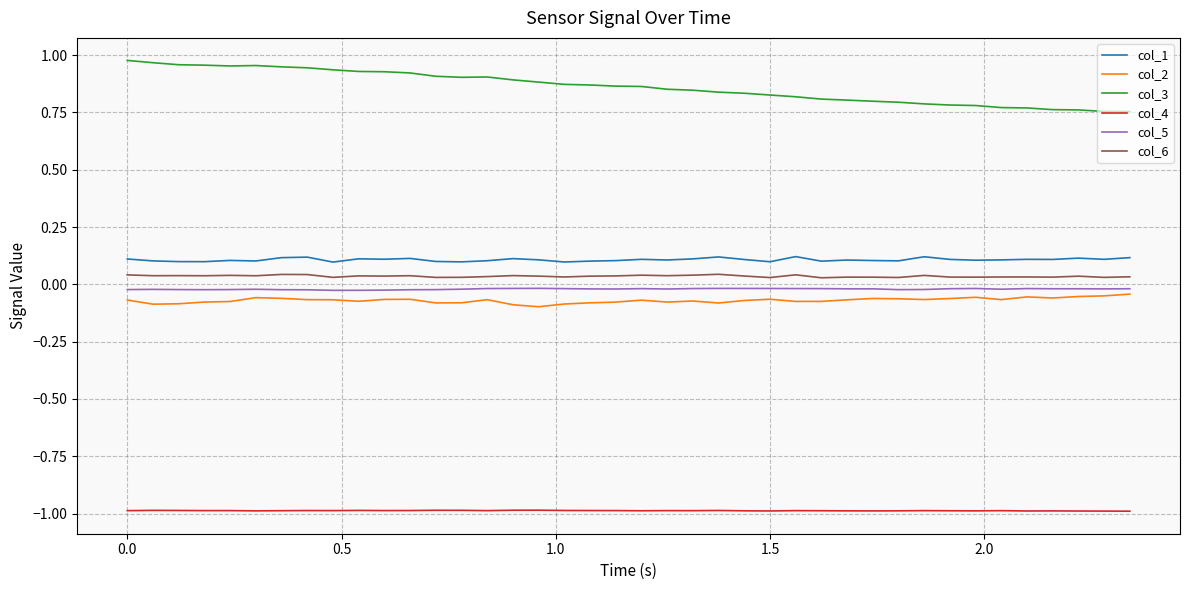

True or false: col_4 and col_2 cross at least once.

False